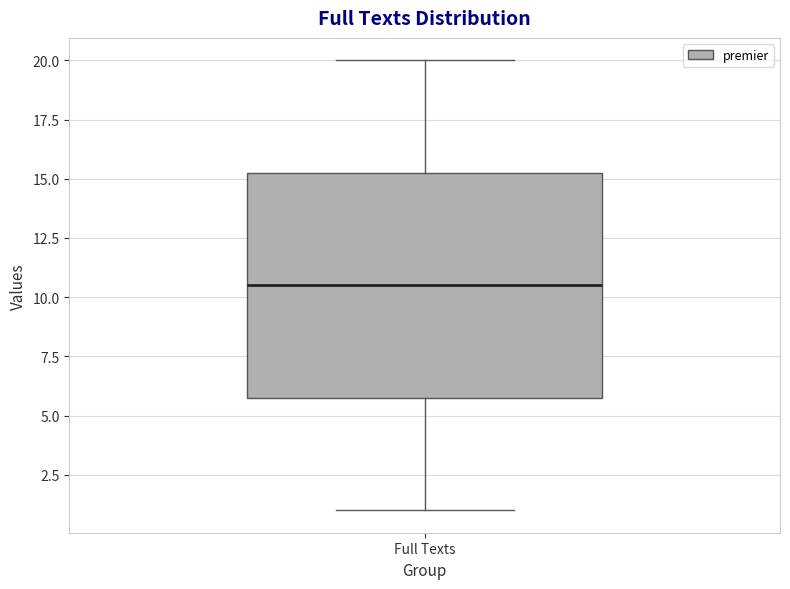

Read this box plot against the y-axis: the position of the median line, the range covered by the box, and the ends of both whiskers. The values are not printed on the chart, so give them approximately, as read against the axis.

median 10.5, box 6.0 to 15.5, whiskers 1.0 to 20.0